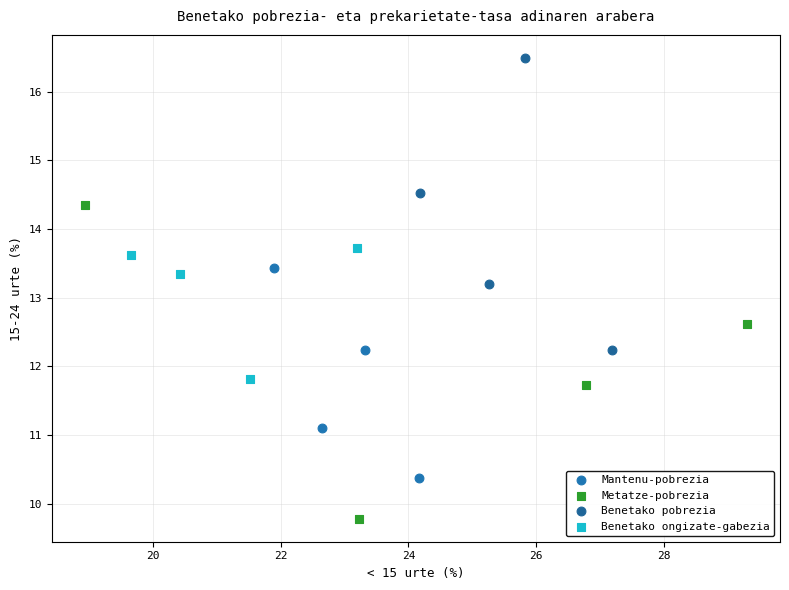

Which series has the widest spread of Y values?

Metatze-pobrezia